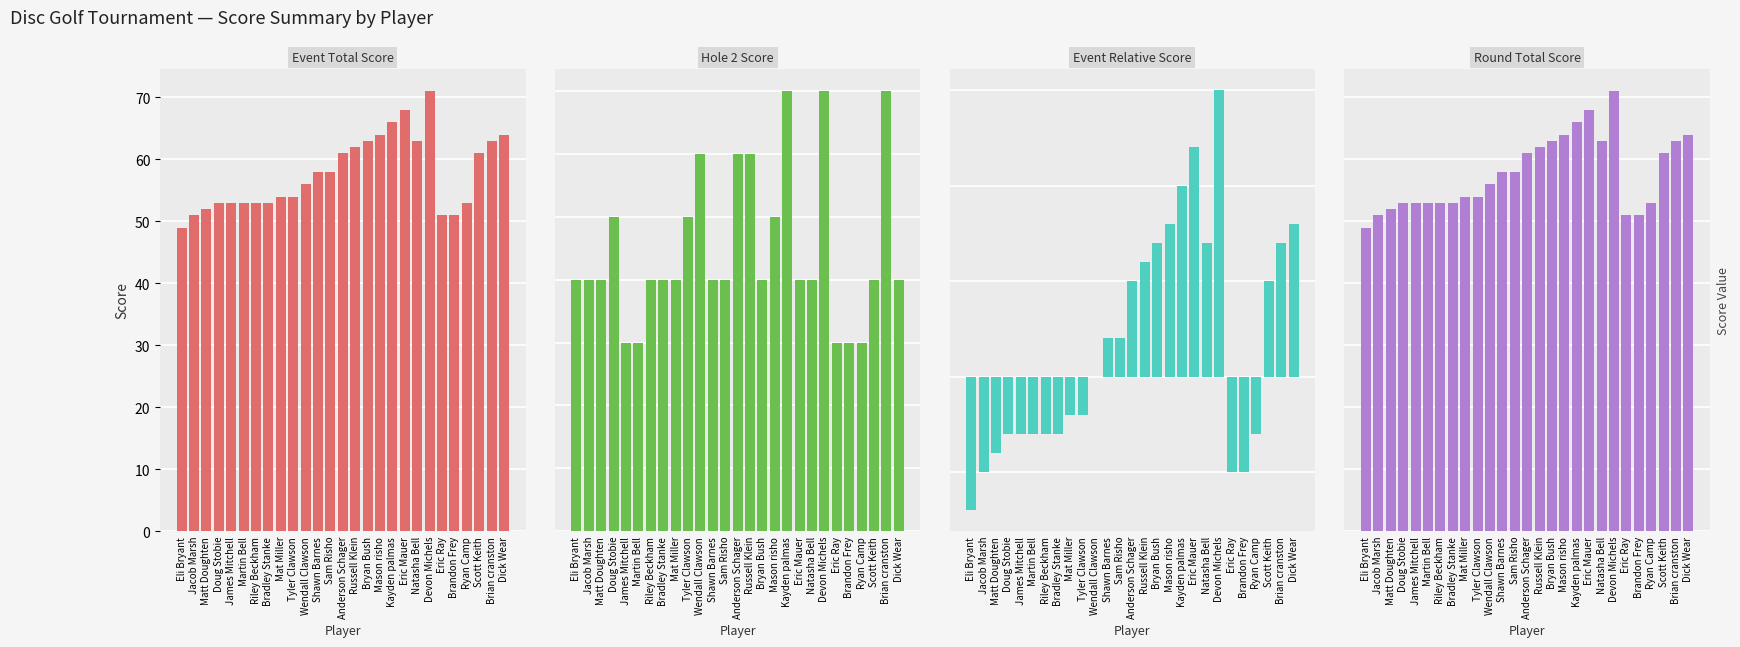

What is the smallest value displayed?

-7